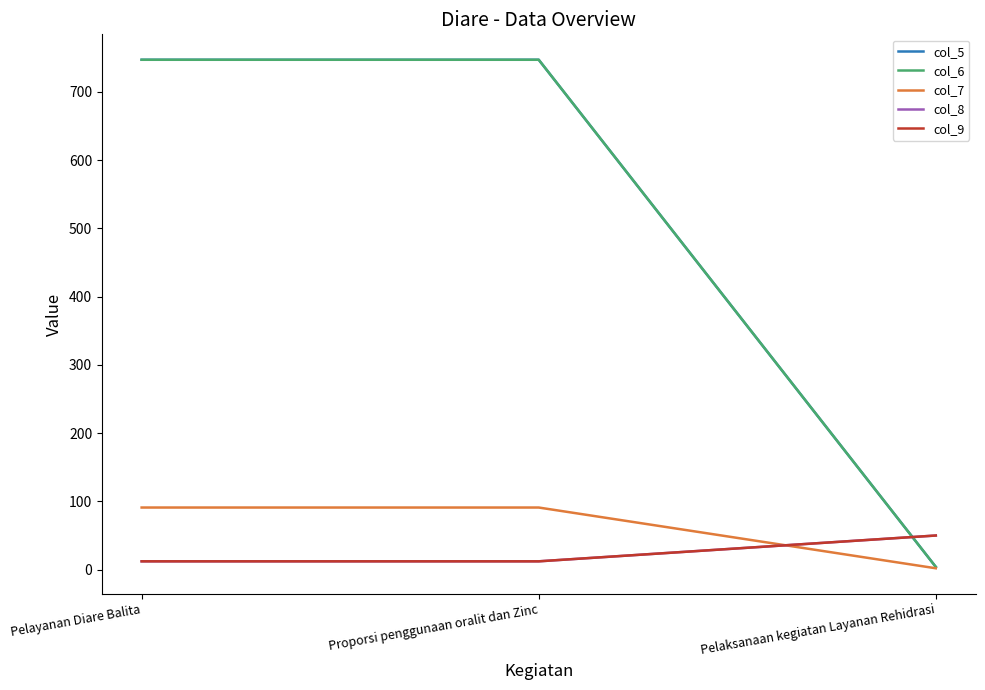

What is the value of the col_7 point at the 3rd from the left?

2.0